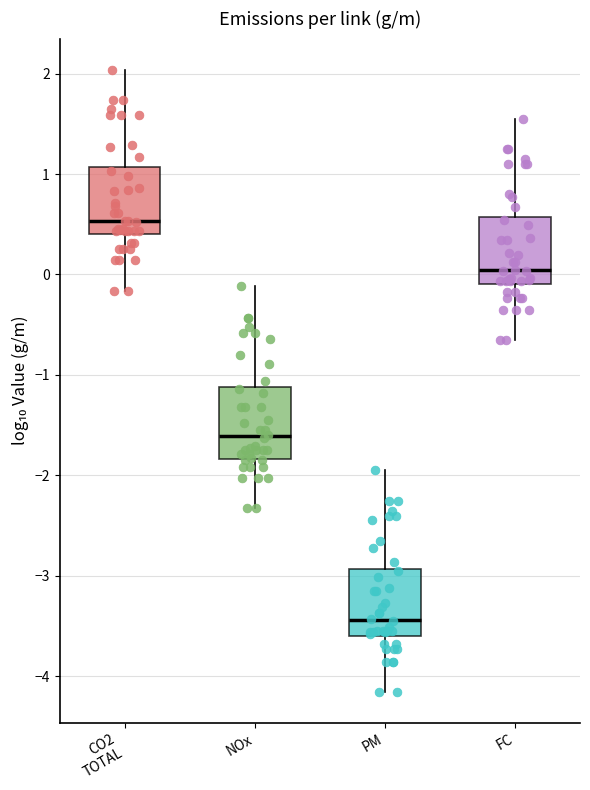

Reading left to right, read every box against the y-axis: the position of its median line, the range the box covers, and the ends of its whiskers. The values are not printed on the chart, so give them approximately, as read against the axis.

CO2 TOTAL: median 0.5, box 0.4 to 1.1, whiskers -0.2 to 2.0
NOx: median -1.6, box -1.8 to -1.1, whiskers -2.3 to -0.1
PM: median -3.4, box -3.6 to -2.9, whiskers -4.2 to -1.9
FC: median 0.0, box -0.1 to 0.6, whiskers -0.7 to 1.5